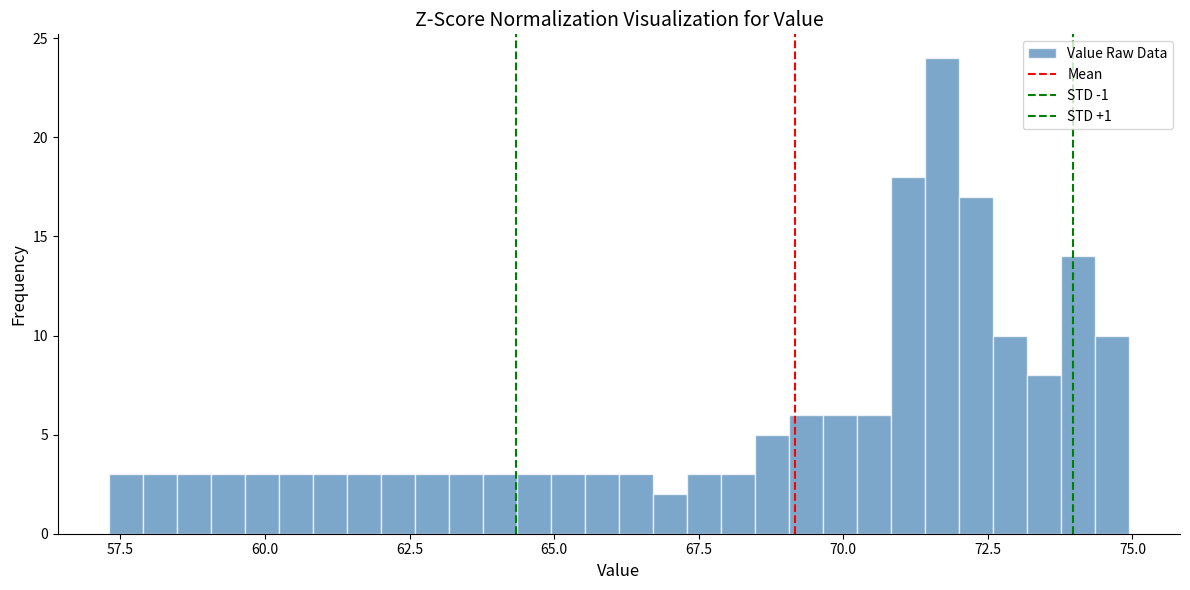

Around what value on the x-axis is the tallest bar? Give the approximate position of its centre, as read against the axis.

71.5